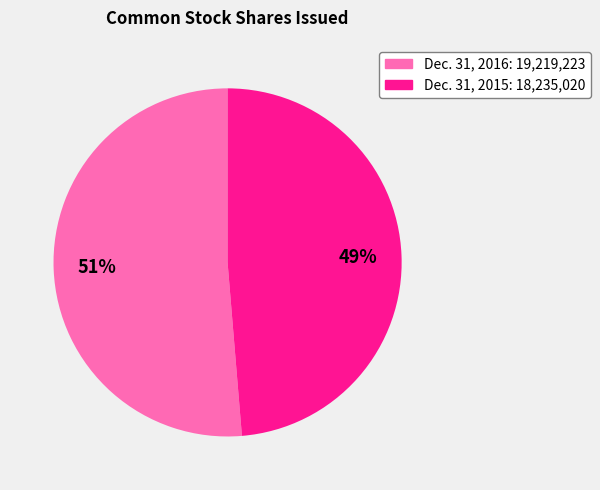

Is there a majority slice in this chart?

Yes